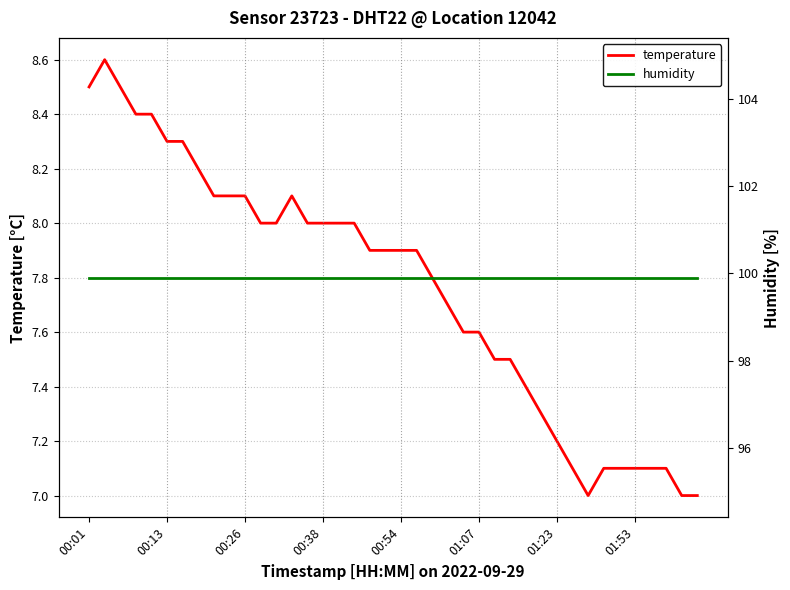

How many lines are shown in the chart?

2